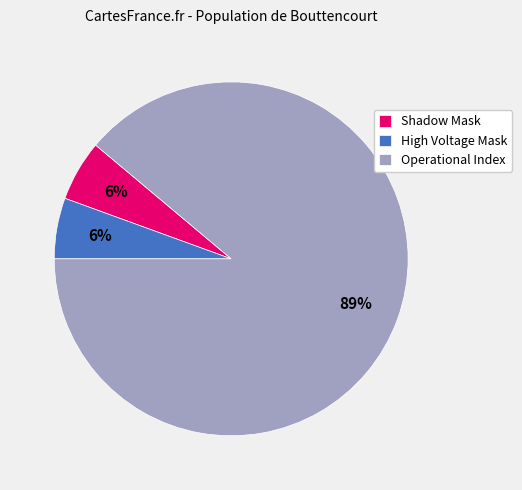

To the nearest percent, what is the average slice percentage?

33%